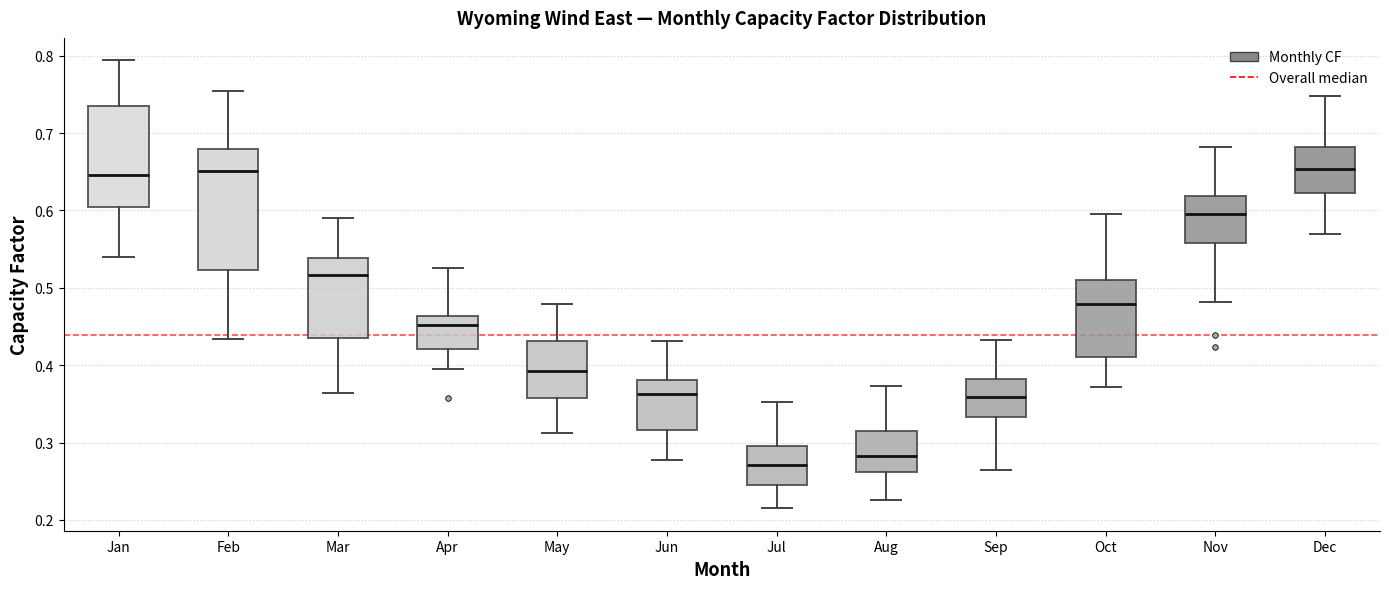

Which box has the lowest median line?

Jul